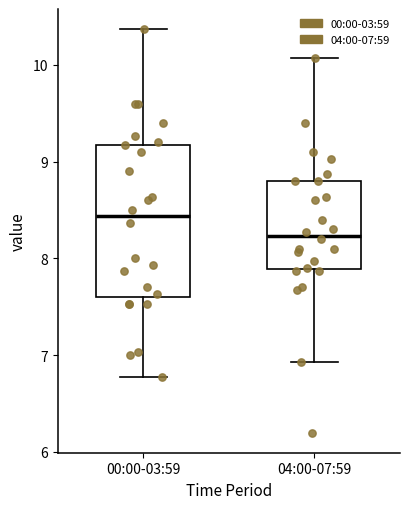

Where does the median line of the box for 04:00-07:59 sit on the y-axis? The values are not printed on the chart, so give them approximately, as read against the axis.

8.2